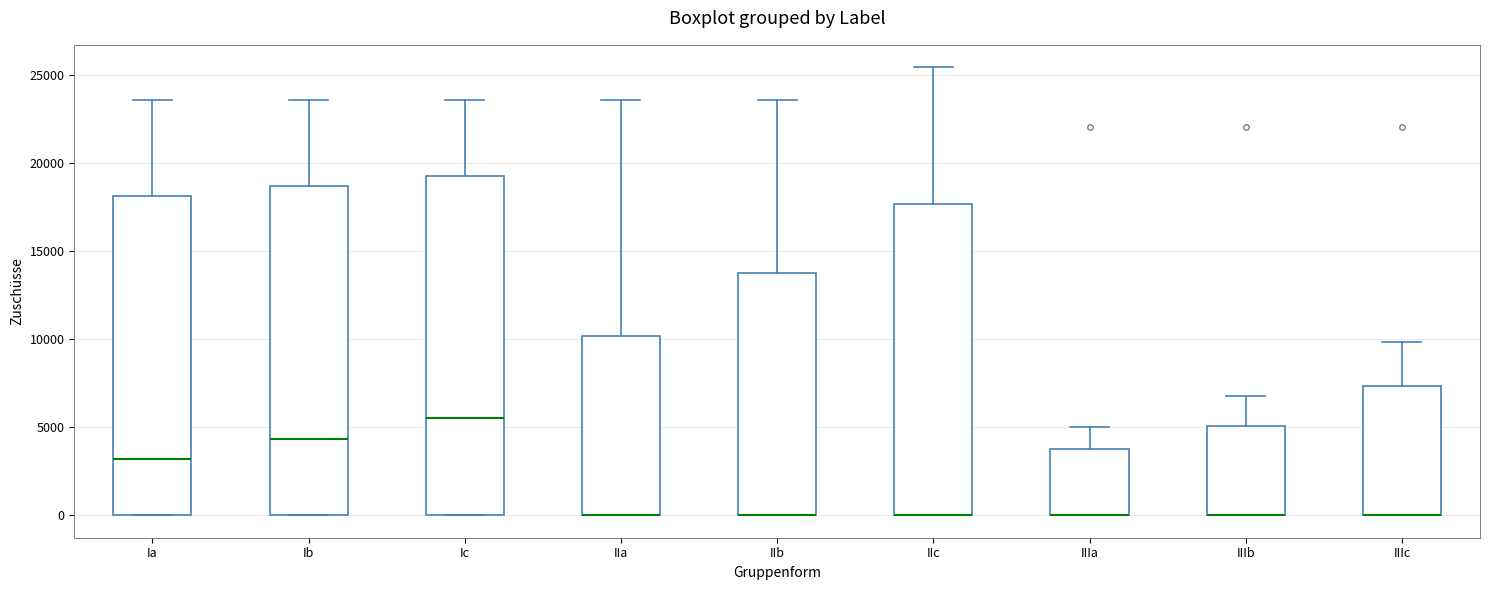

Where does the upper whisker of the box for Ia end on the y-axis? The values are not printed on the chart, so give them approximately, as read against the axis.

23500